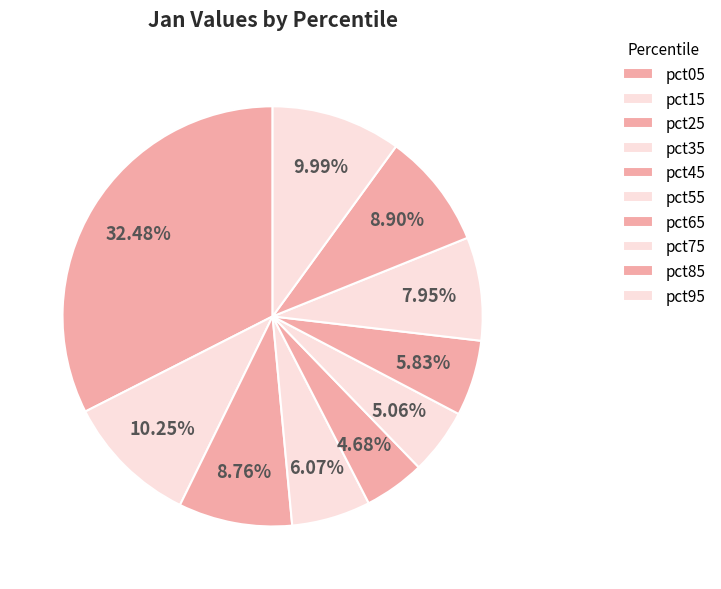

Which slice is the smallest?

pct45